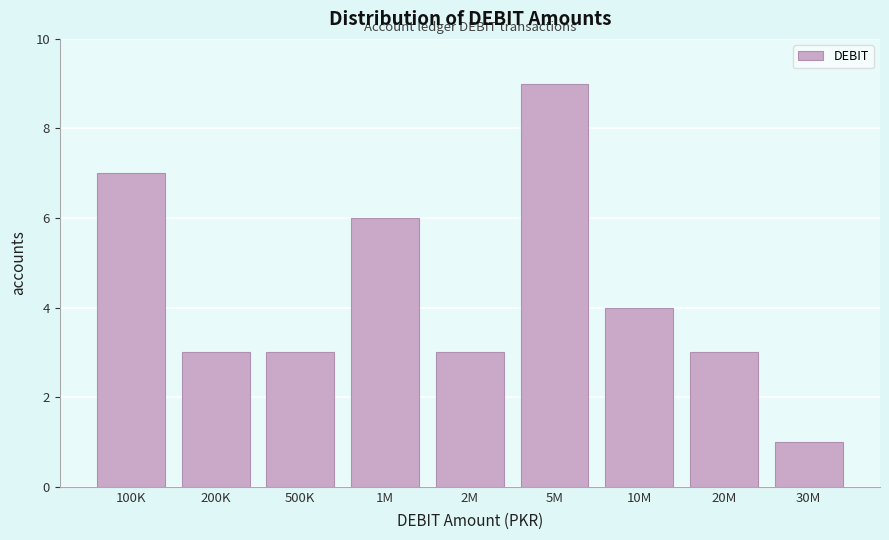

Reading left to right, list all the values displayed in this chart.

100K=7	200K=3	500K=3	1M=6	2M=3	5M=9	10M=4	20M=3	30M=1